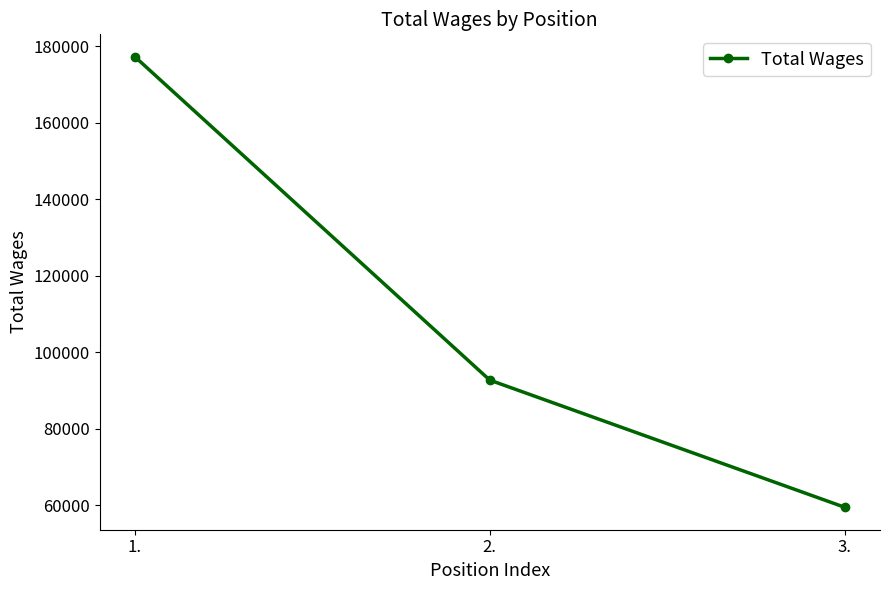

What is the ratio of the value at 2. to the value at 1.?

0.5